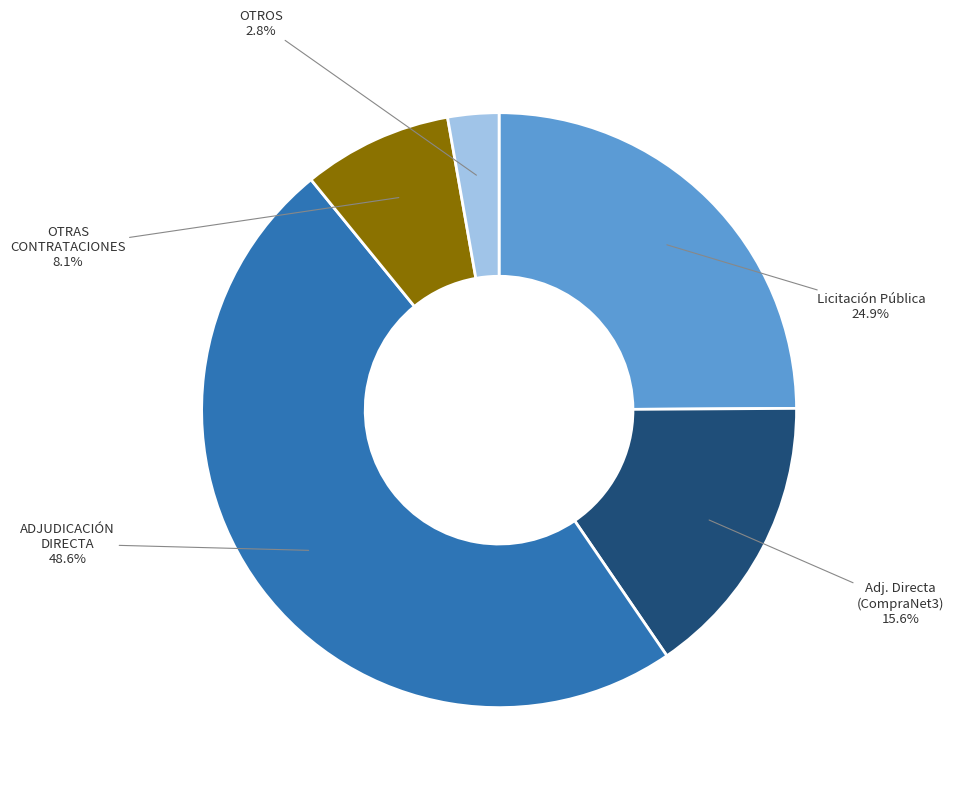

How many segments does this pie chart have?

5